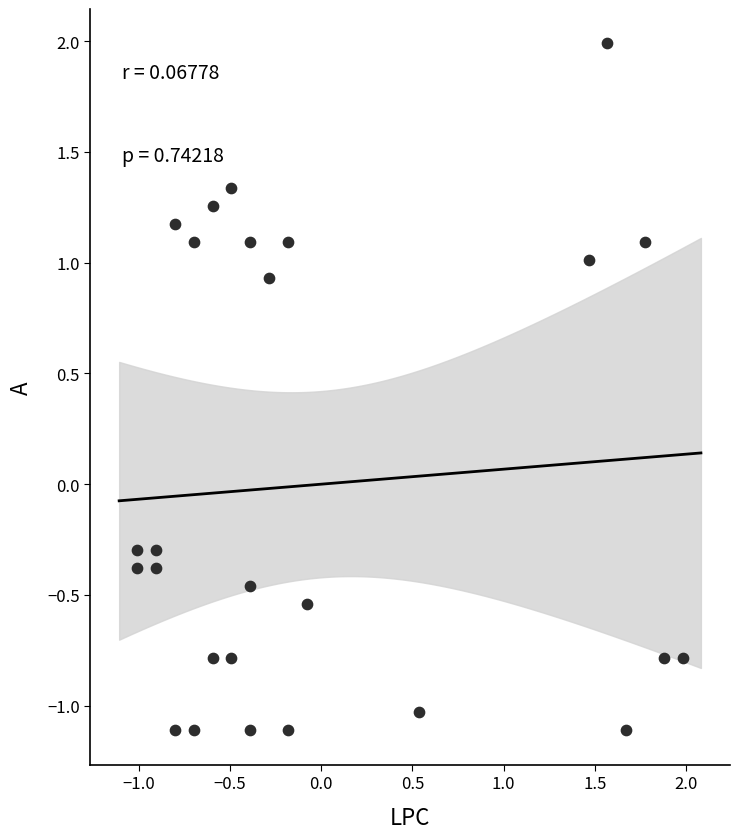

What is the range of Y values (max minus min)?

3.1